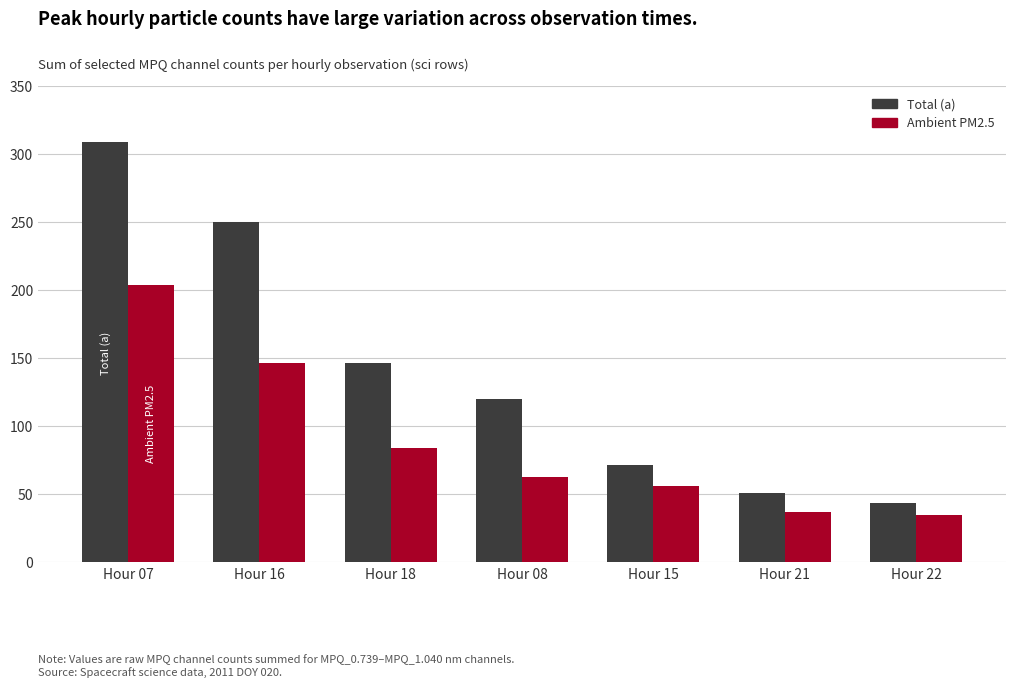

Where does the Ambient PM2.5 series first go above 63?

Hour 07